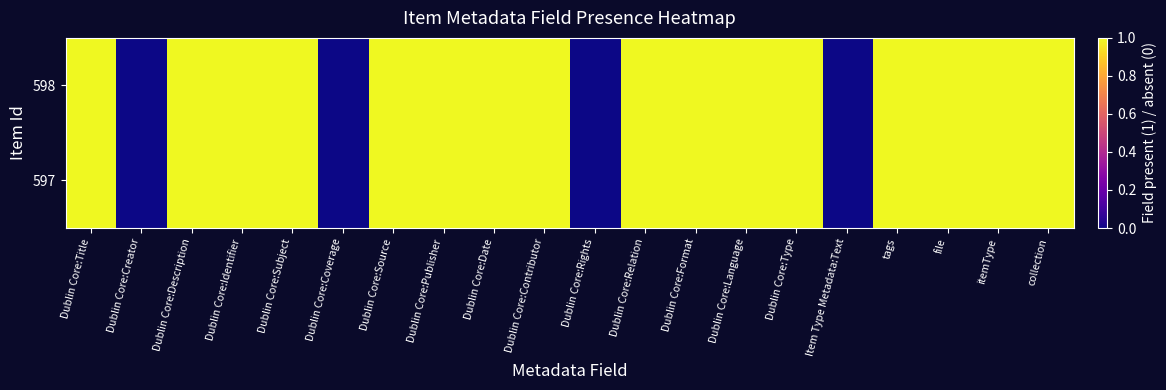

Which series has the widest spread of values?

598